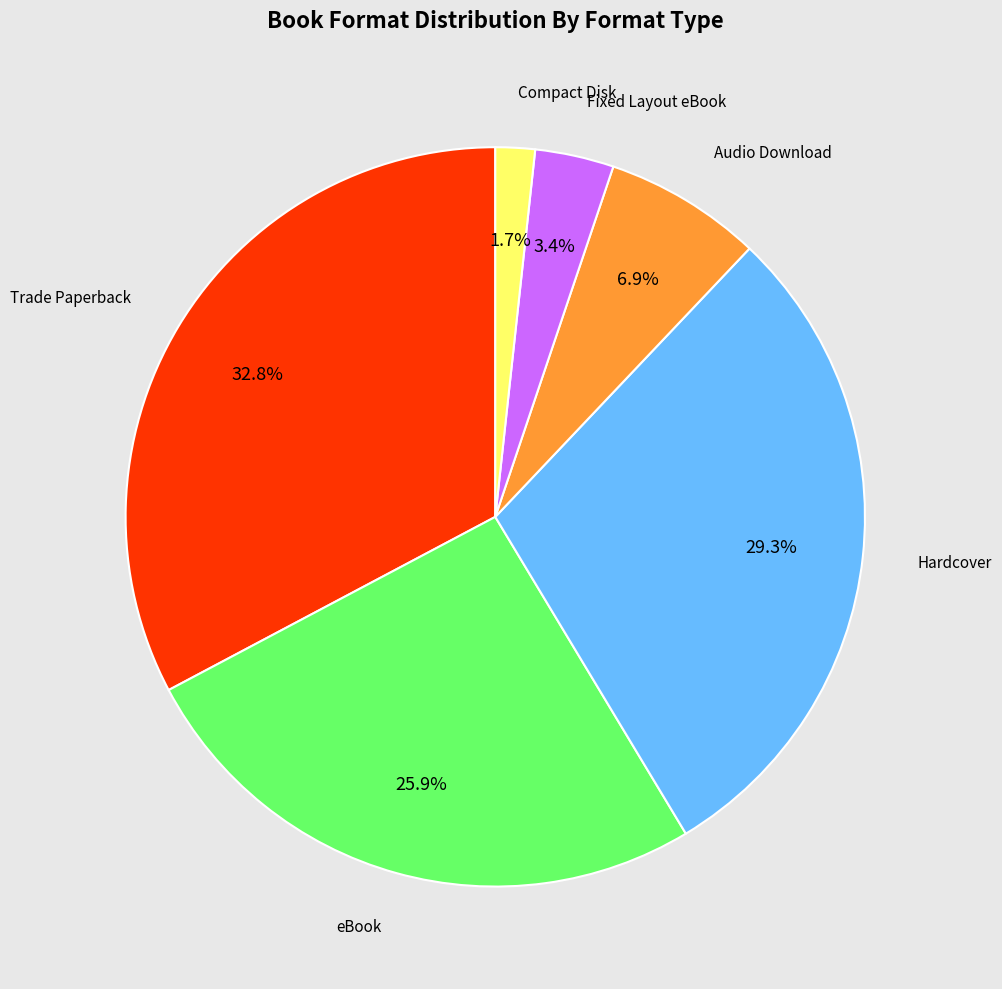

Is there any slice that represents more than half of the pie?

No